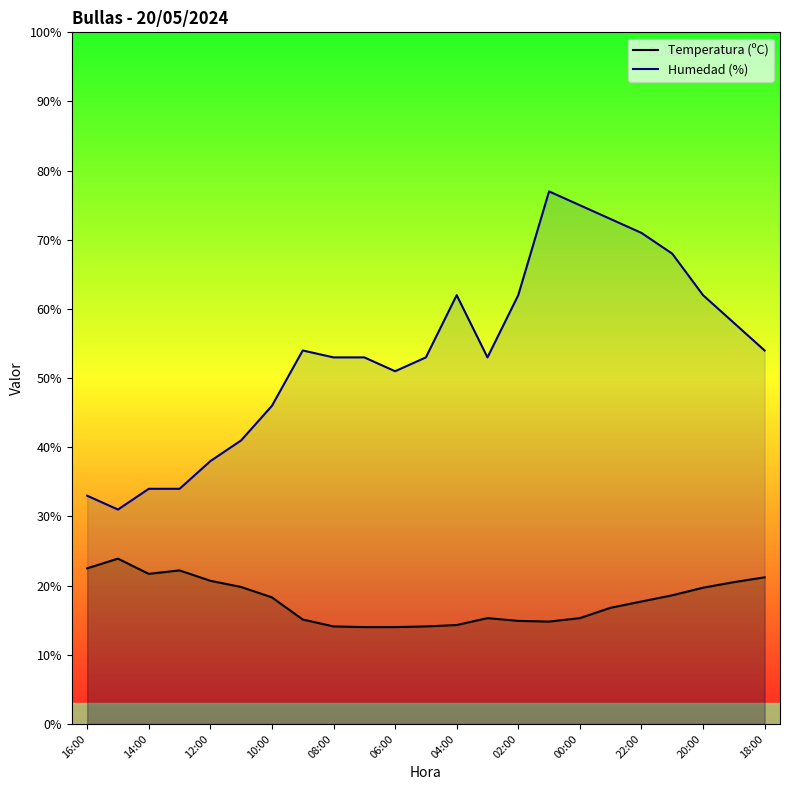

How many lines are shown in the chart?

2